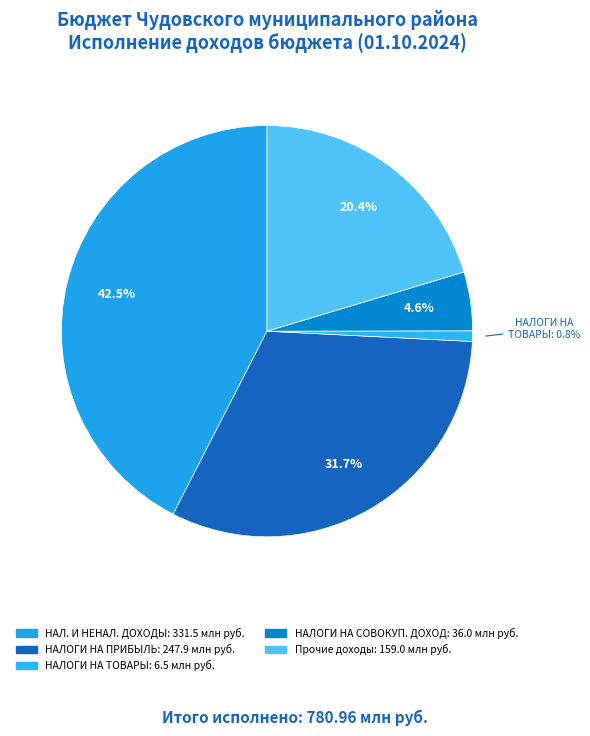

Count the number of slices in the pie.

5